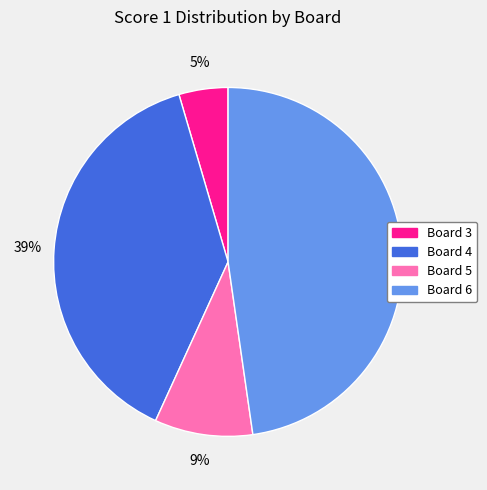

To the nearest percent, what is the average slice percentage?

25%